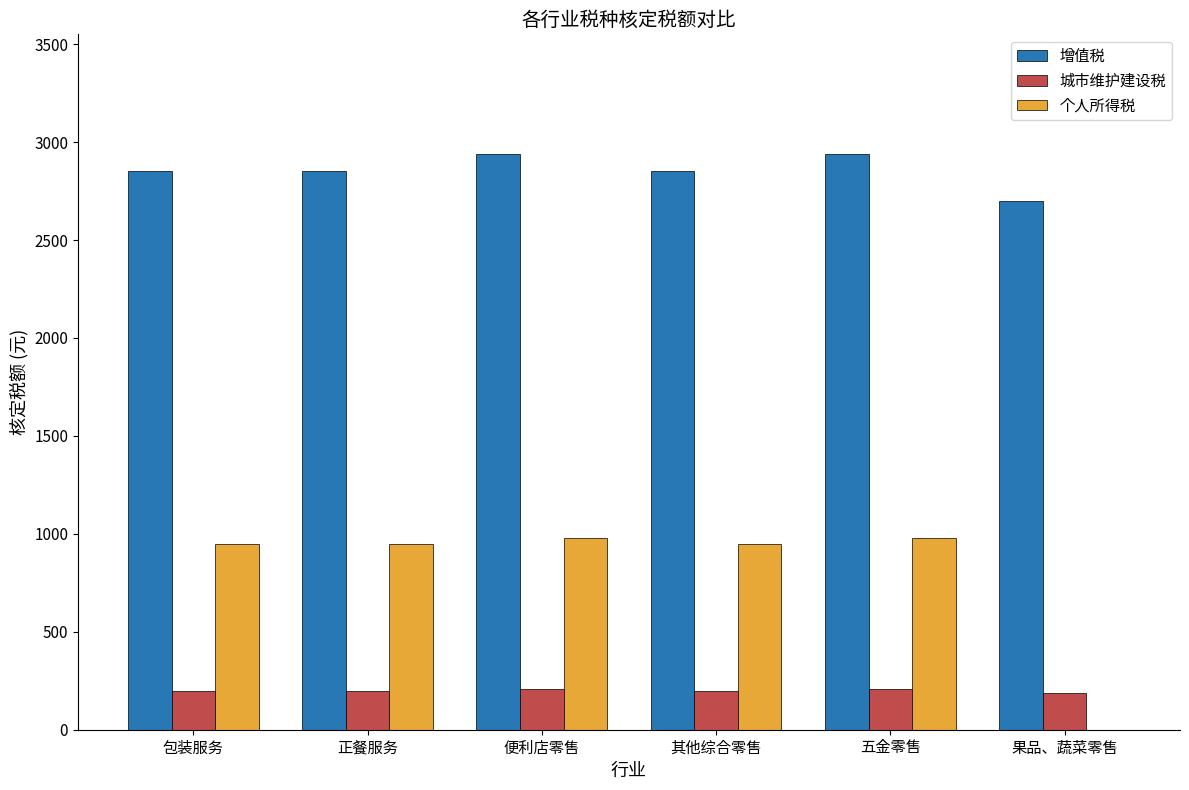

Read the 增值税 value at 果品、蔬菜零售.

2700.0